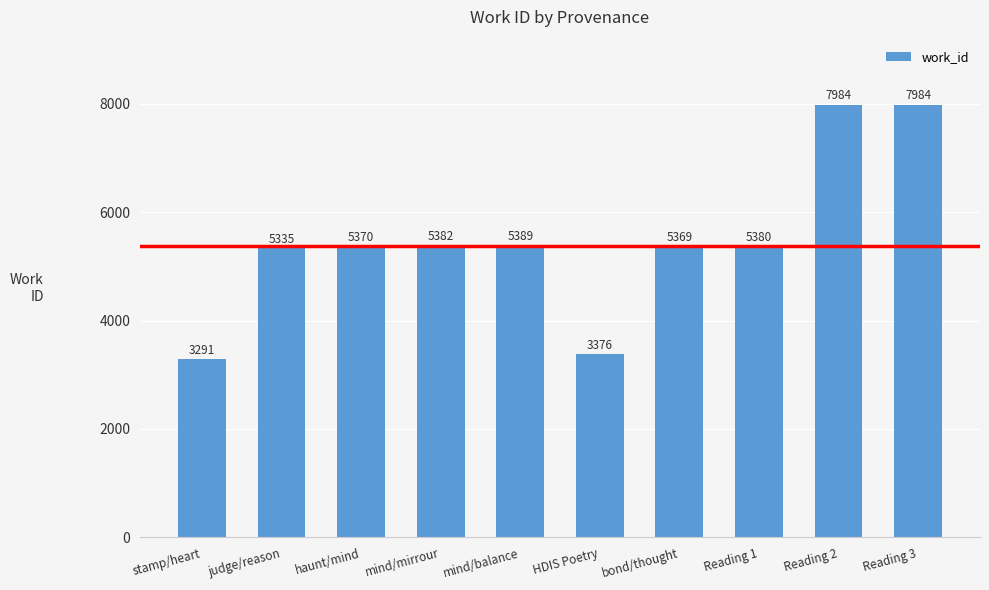

Does the chart contain stacked bars?

No